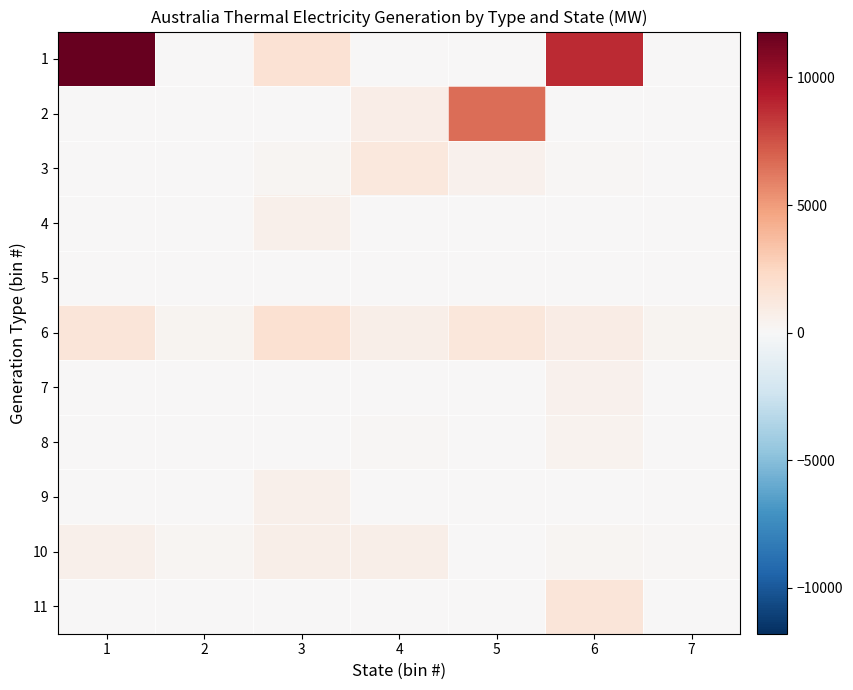

List the series in order of their peak value, highest first.

1, 2, 6, 11, 3, 10, 4, 9, 7, 8, 5